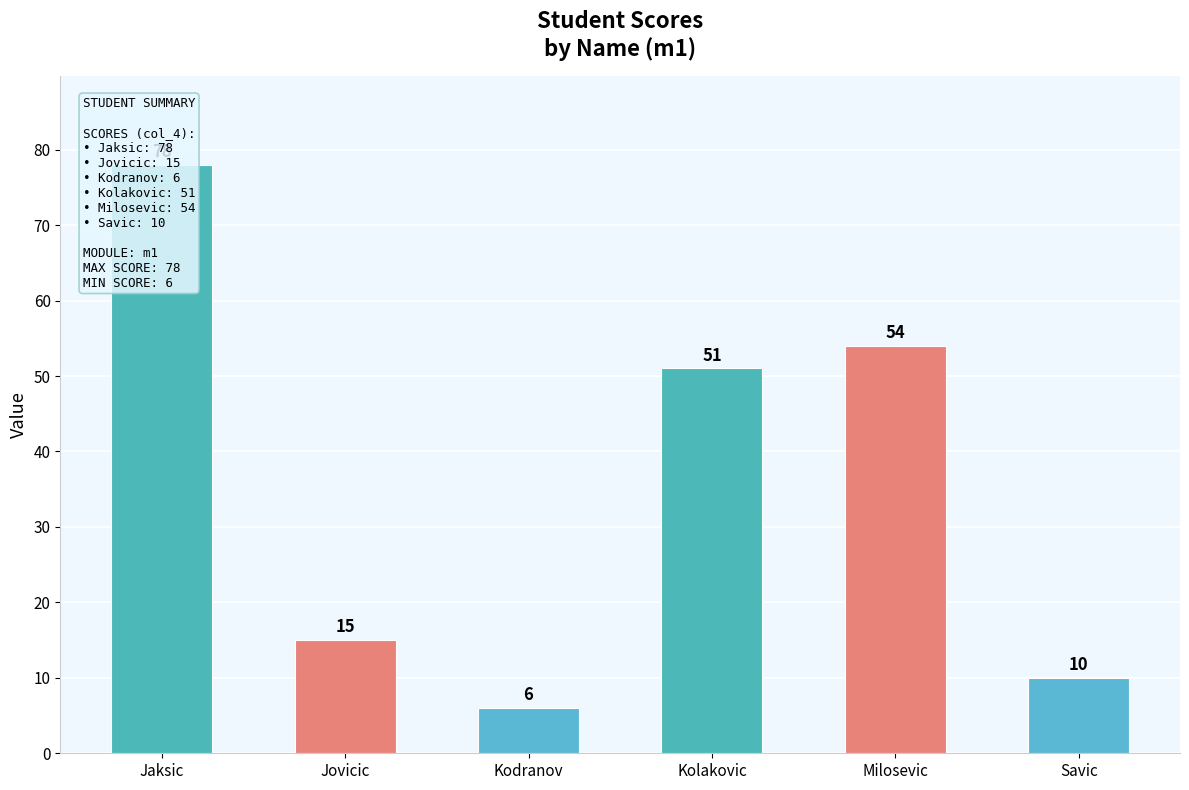

Read the value at Milosevic, to the nearest 10.

50